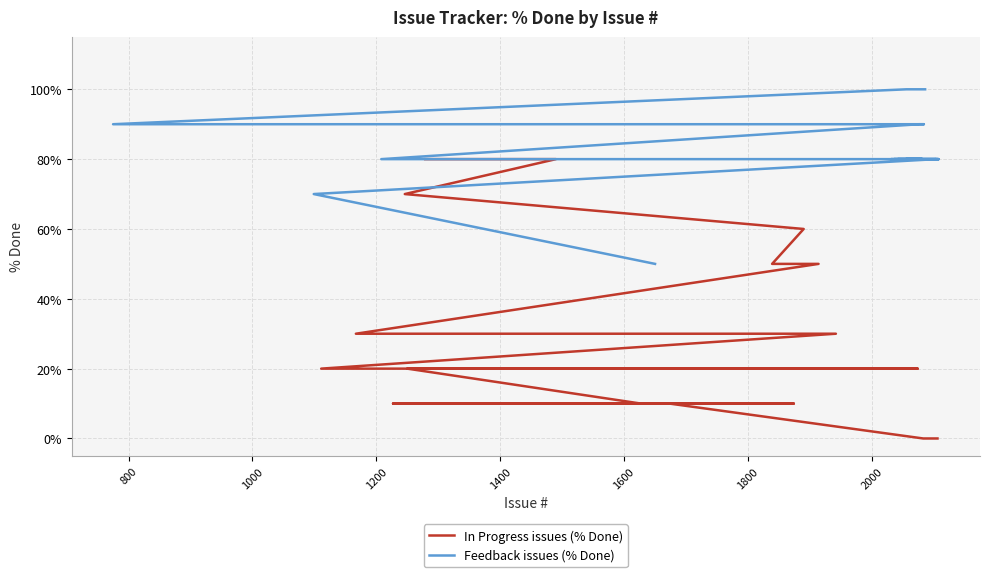

What is the label of the 10th point from the left?

2074